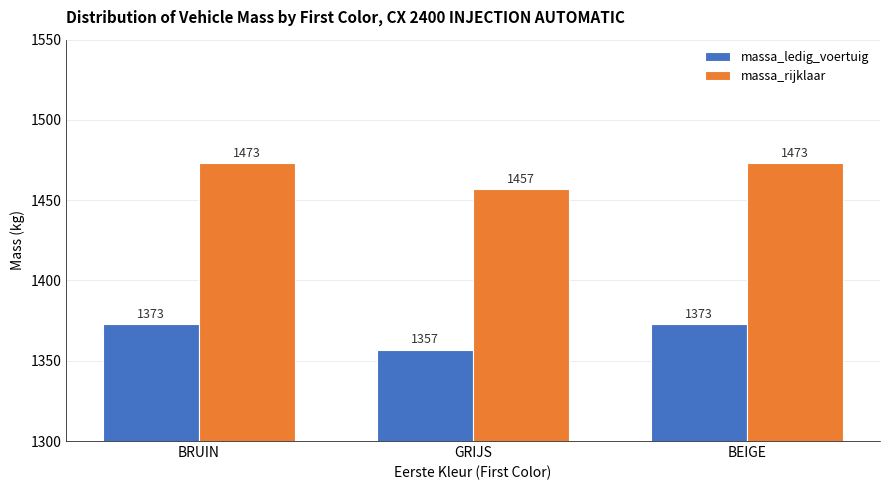

At how many categories does at least one series exceed 1380?

3